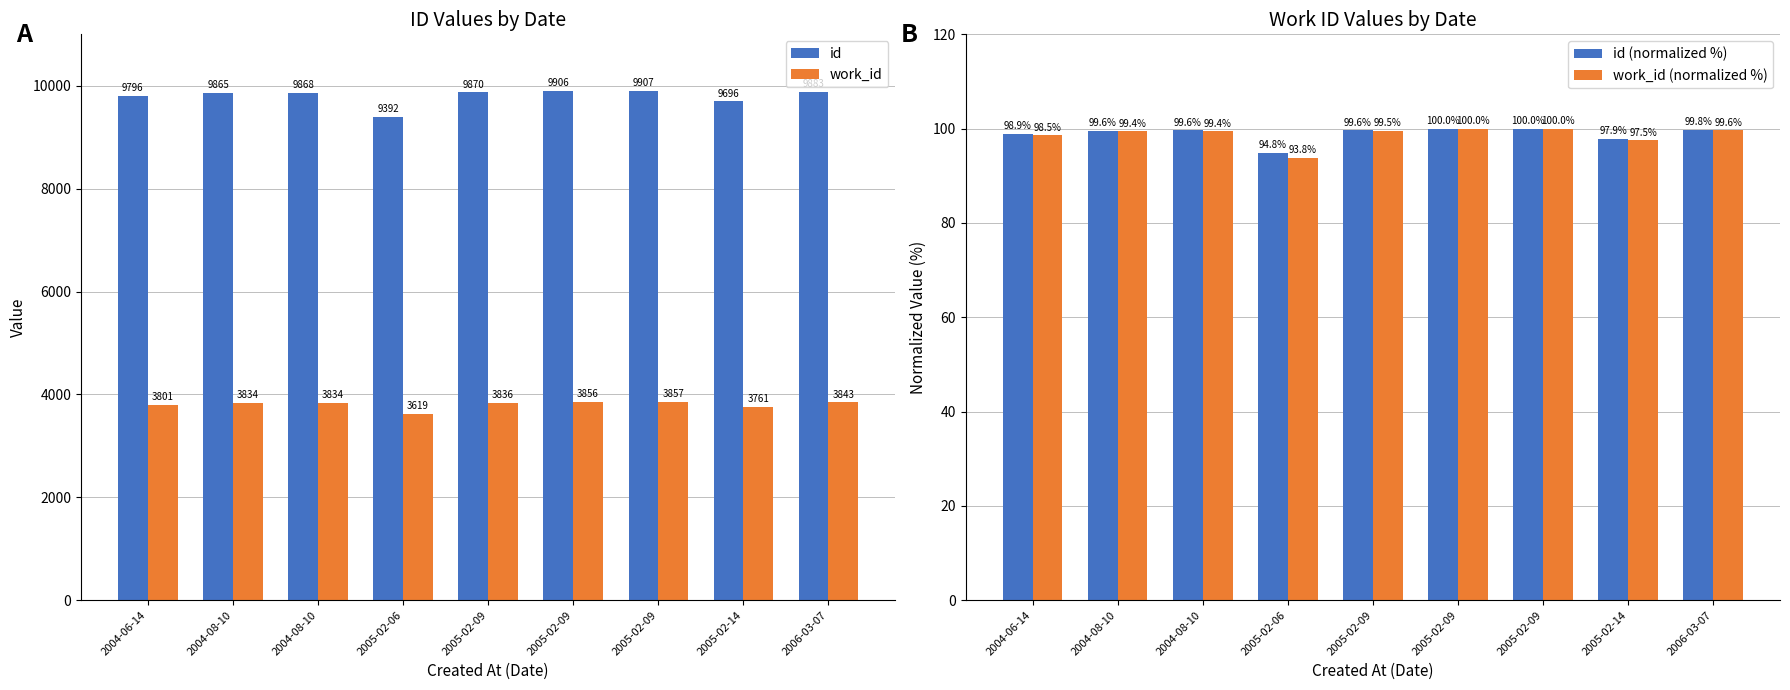

What are all the series names shown in the legend?

id, work_id, id (normalized %), work_id (normalized %)